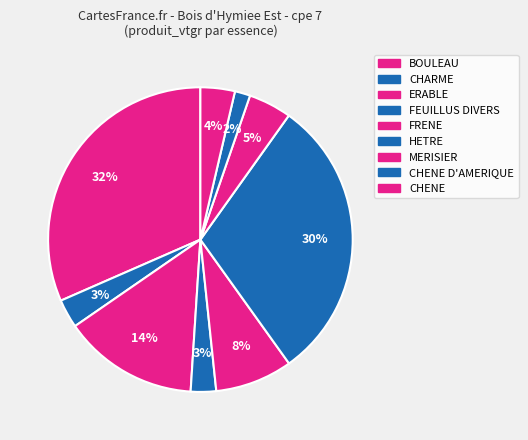

Which category has the biggest portion of the pie?

BOULEAU